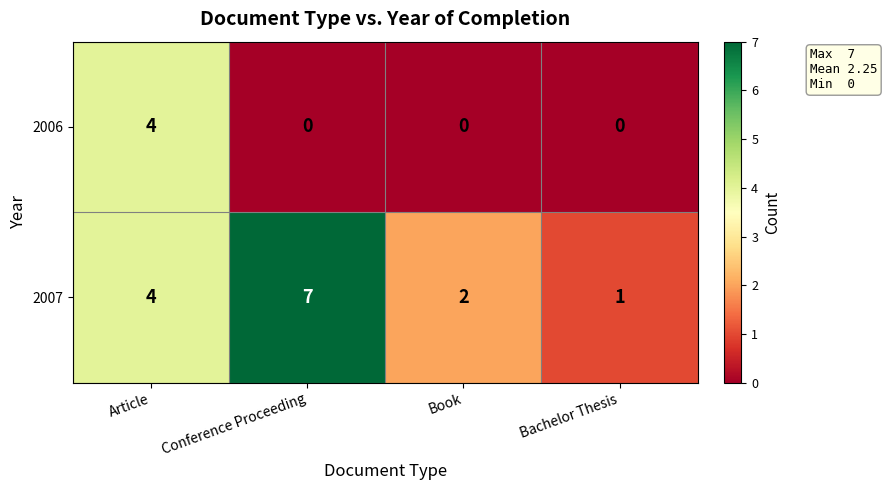

Reading left to right, transcribe all the data shown in this chart.

2006: 4	0	0	0
2007: 4	7	2	1